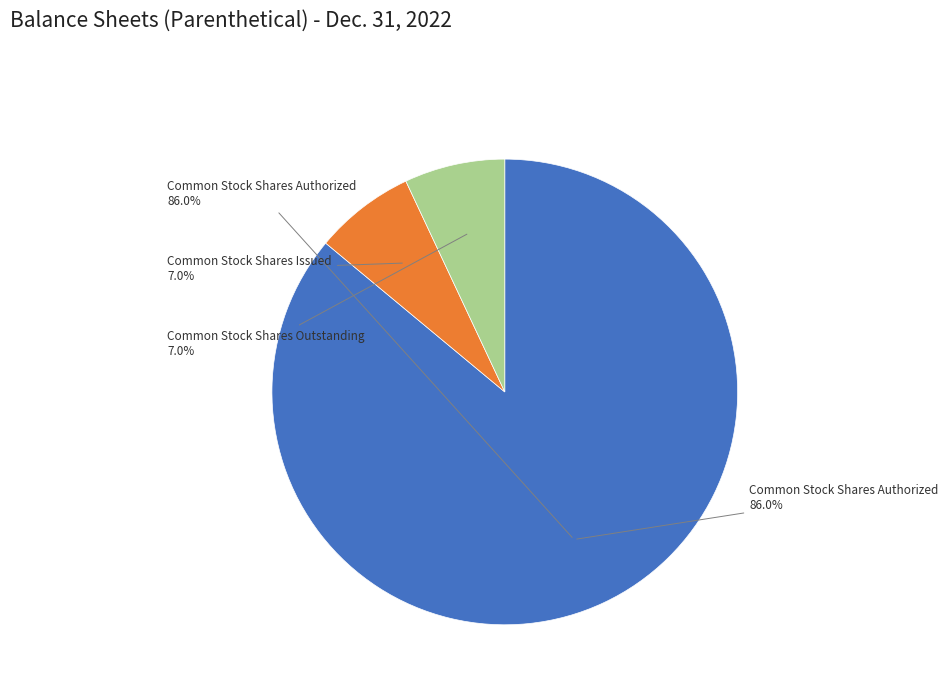

What is the smallest slice in the pie chart?

Common Stock Shares Issued